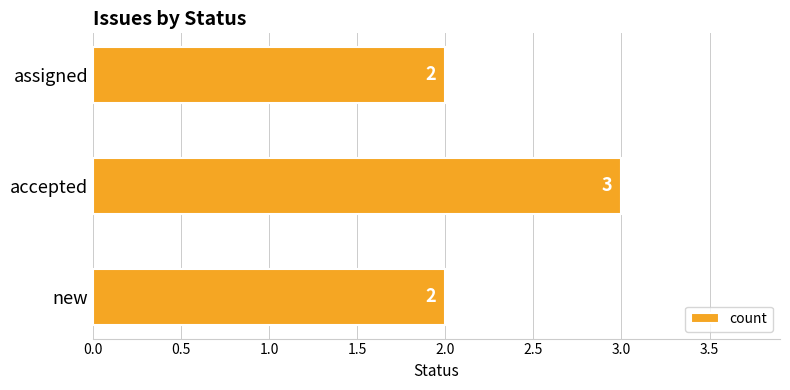

Reading bottom to top, transcribe all the data shown in this chart.

2	3	2